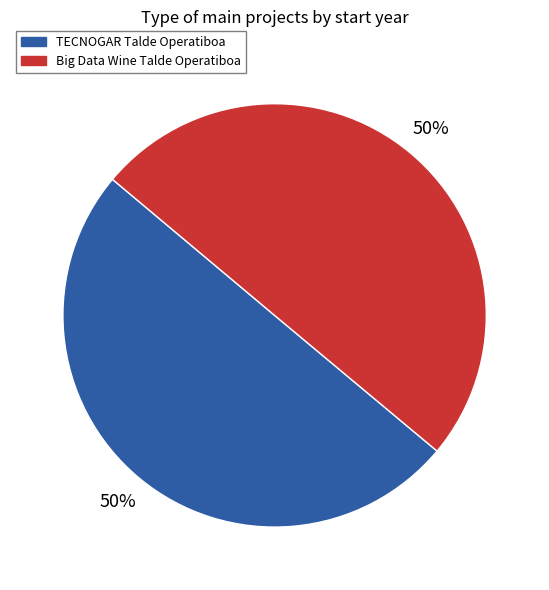

True or false: TECNOGAR Talde Operatiboa accounts for 50% of the total.

True